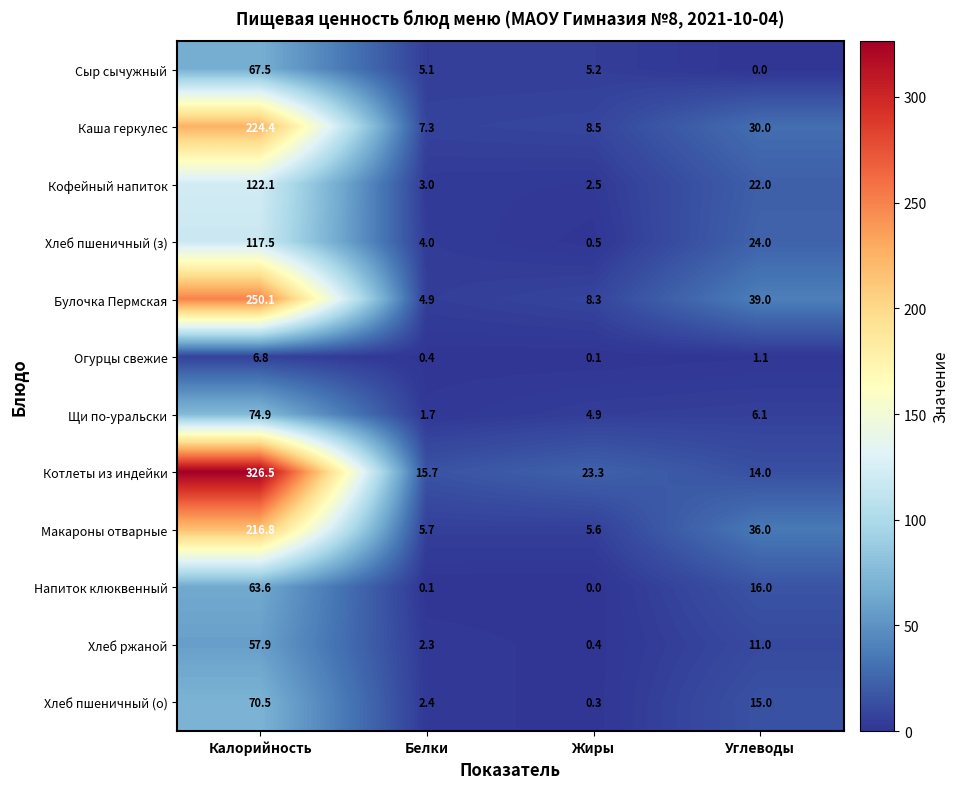

At Углеводы, list the series in order from smallest to largest.

Сыр сычужный, Огурцы свежие, Щи по-уральски, Хлеб ржаной, Котлеты из индейки, Хлеб пшеничный (о), Напиток клюквенный, Кофейный напиток, Хлеб пшеничный (з), Каша геркулес, Макароны отварные, Булочка Пермская